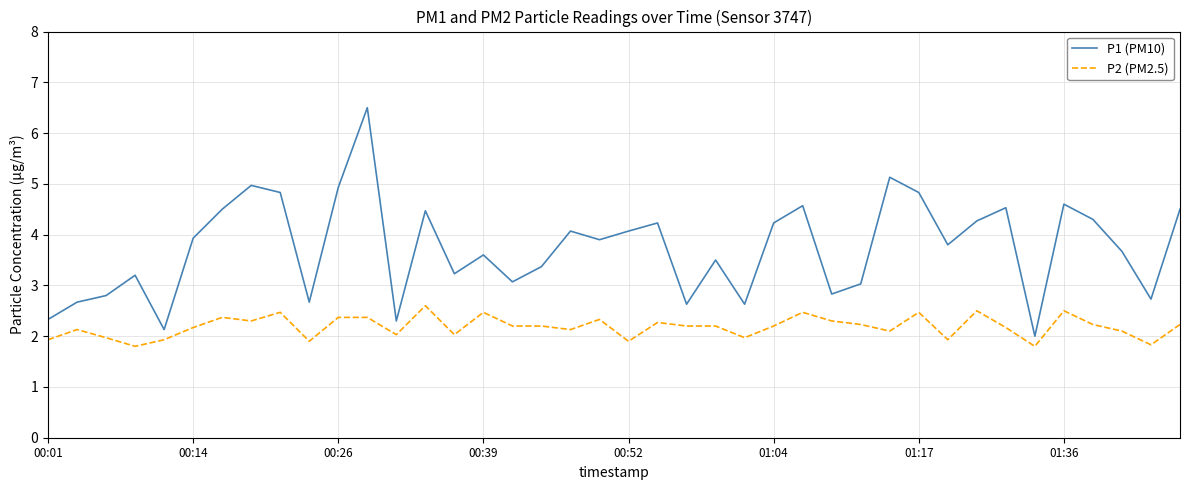

What is the difference between the maximum and minimum values in the P1 (PM10) series?

4.5